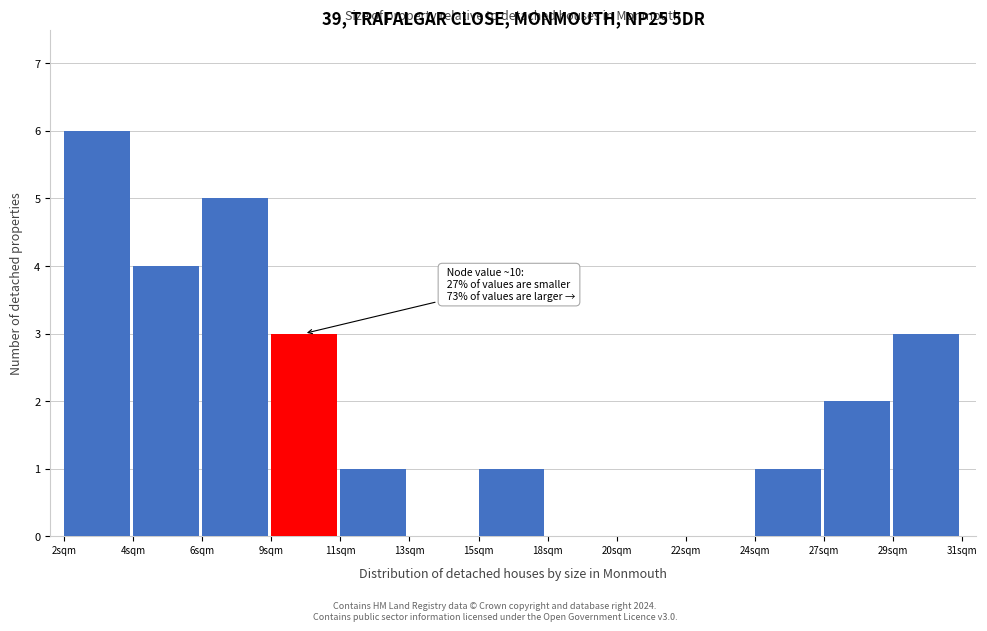

Reading left to right, transcribe all the data shown in this chart.

2sqm=6	4sqm=4	6sqm=5	9sqm=3	11sqm=1	13sqm=0	15sqm=1	18sqm=0	20sqm=0	22sqm=0	24sqm=1	27sqm=2	29sqm=3